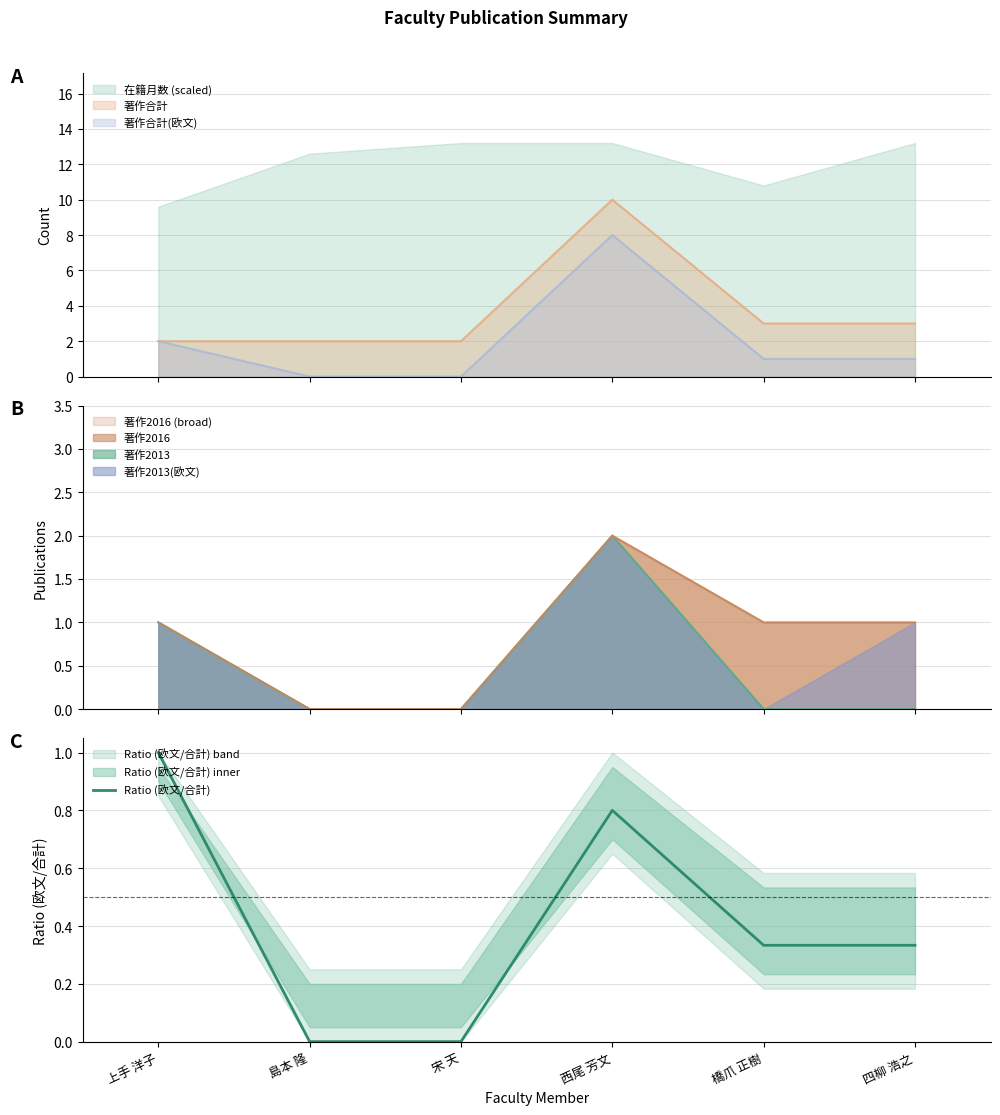

What is the label of the 2nd point from the right?

橋爪 正樹